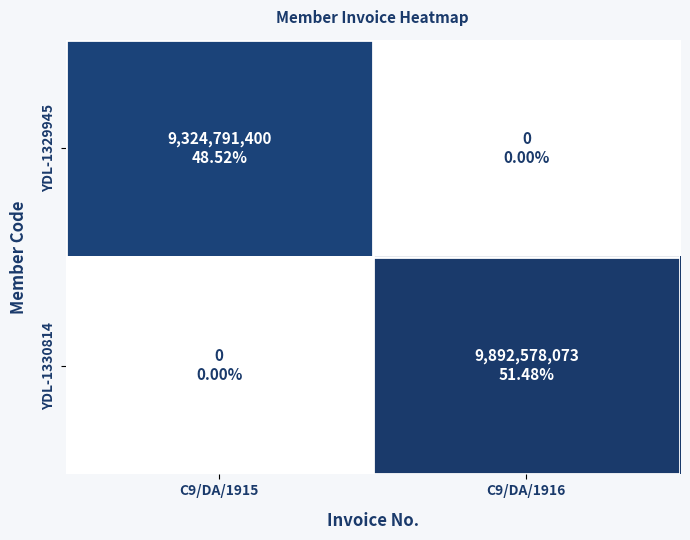

At which category is the sum across all series the highest?

C9/DA/1916